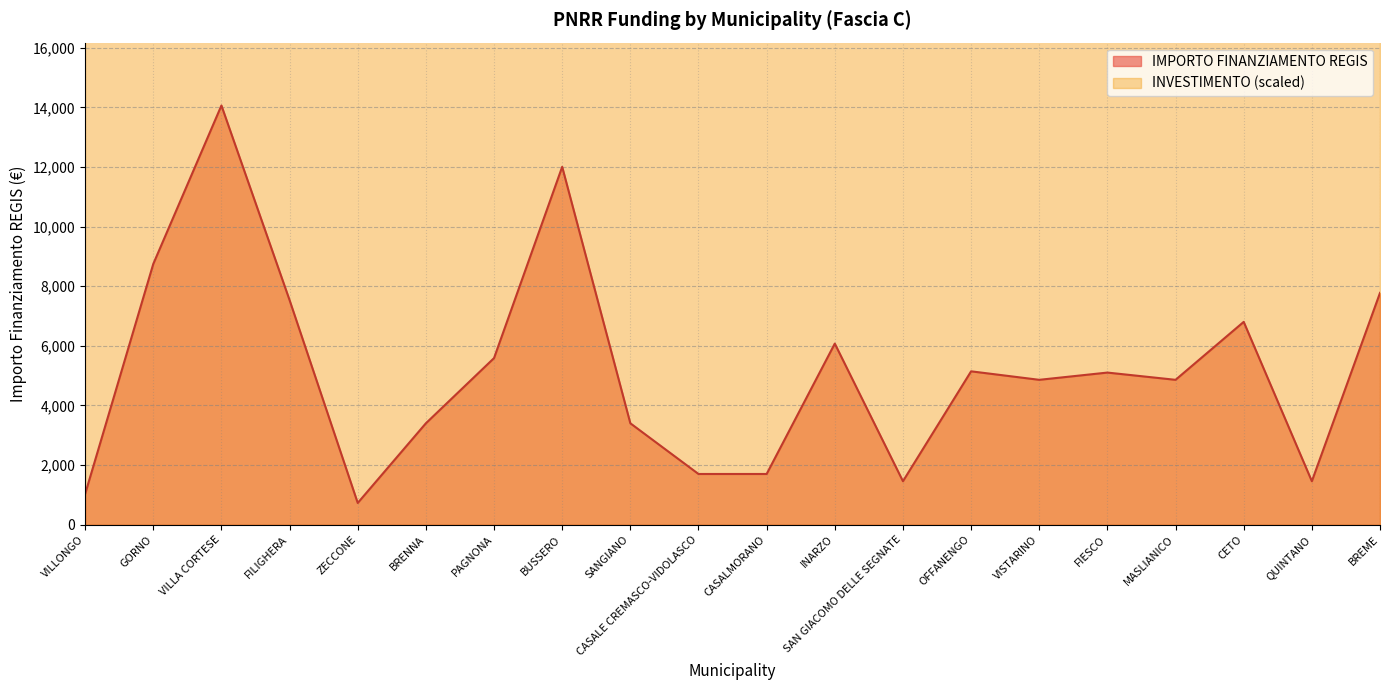

Where is the data nearest to the value 7396?

FILIGHERA